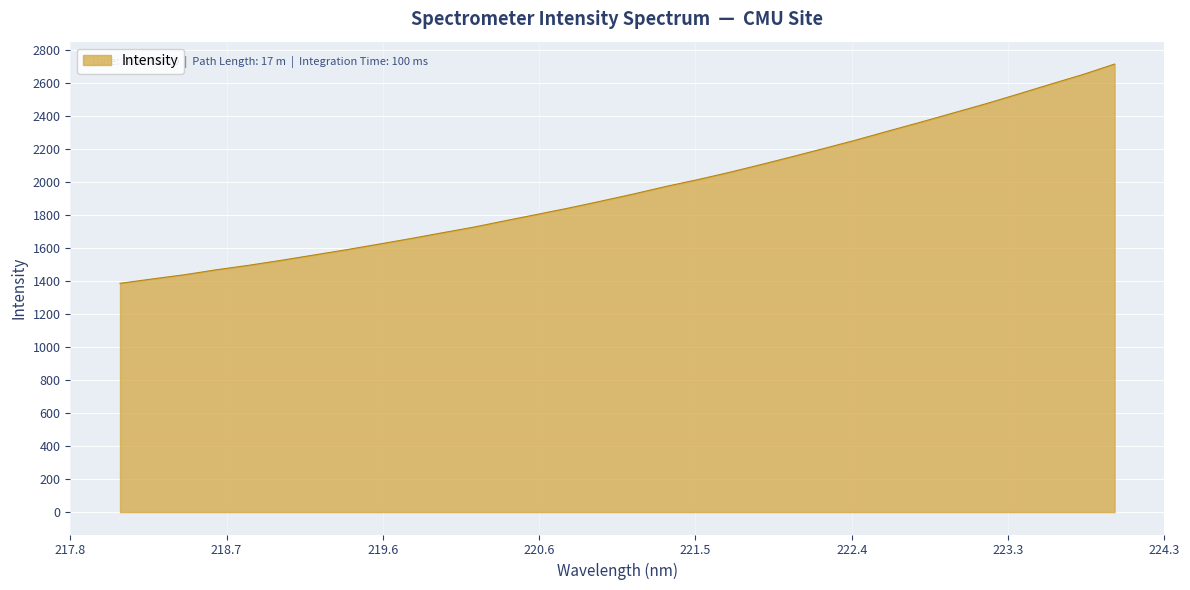

How many distinct data groups are displayed?

1